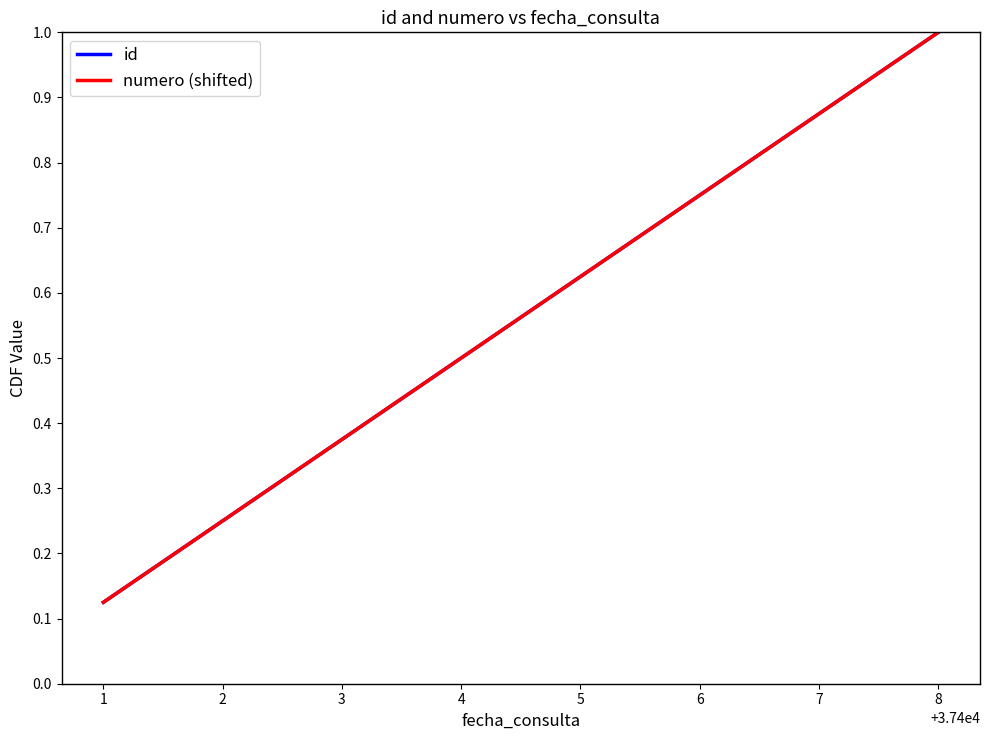

What is the value of the numero (shifted) point at the 2nd from the left?

0.2